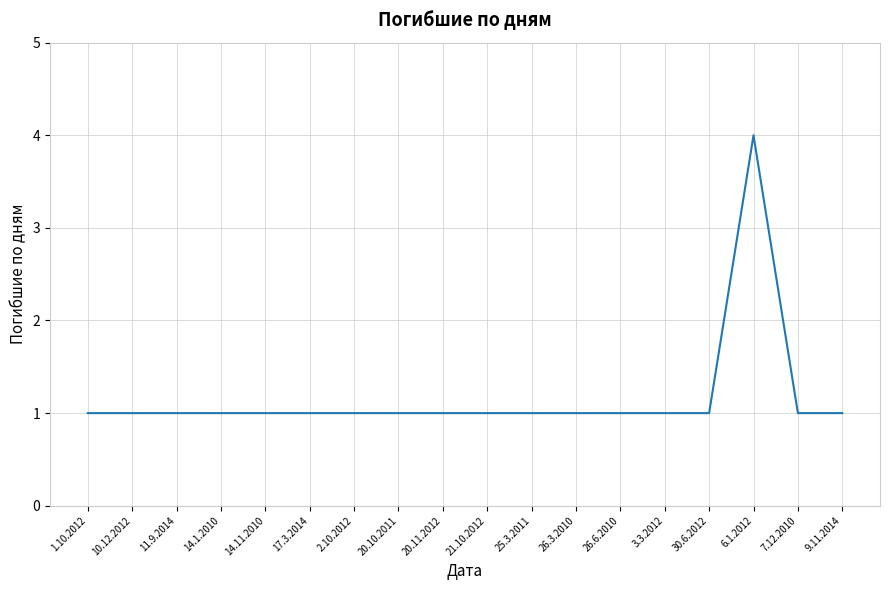

What is the maximum value shown in the chart?

4